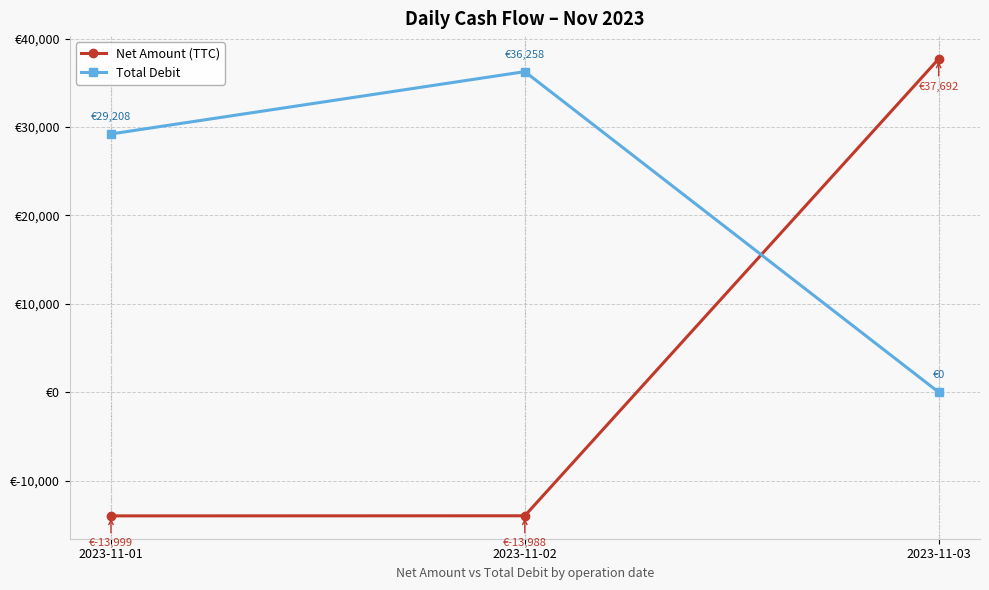

Where is Net Amount (TTC) nearest to the value 11846?

2023-11-02